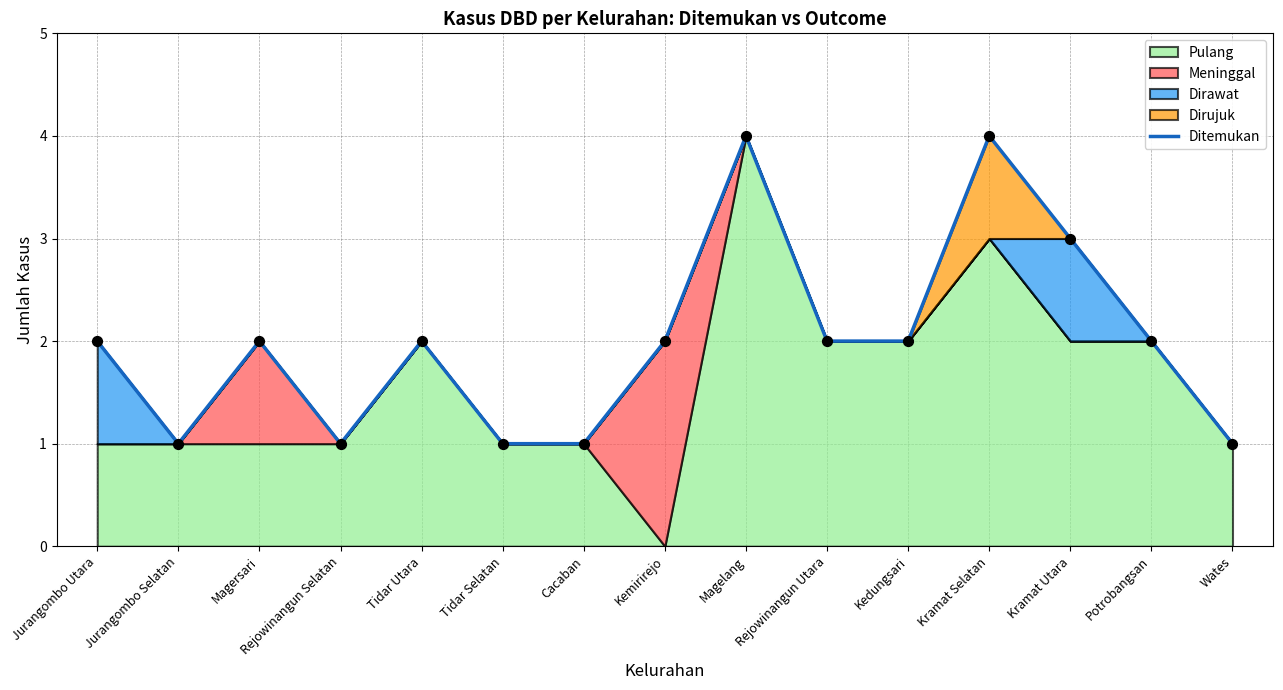

Which has a higher value, Wates or Tidar Utara?

Tidar Utara